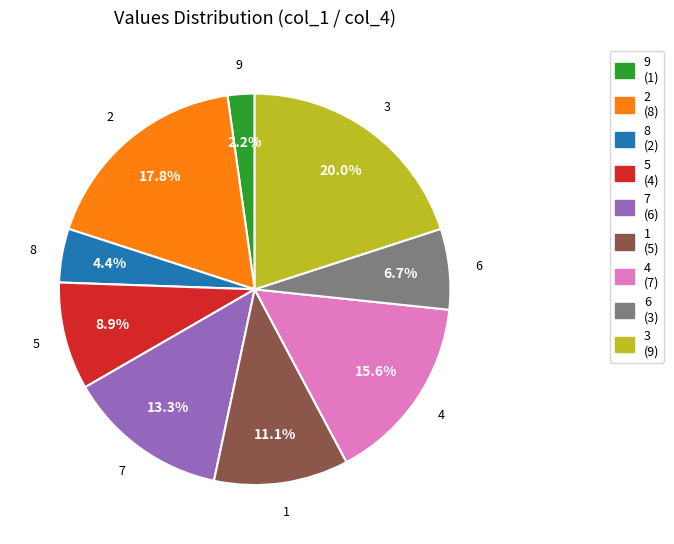

What is the smallest slice in the pie chart?

9 (1)